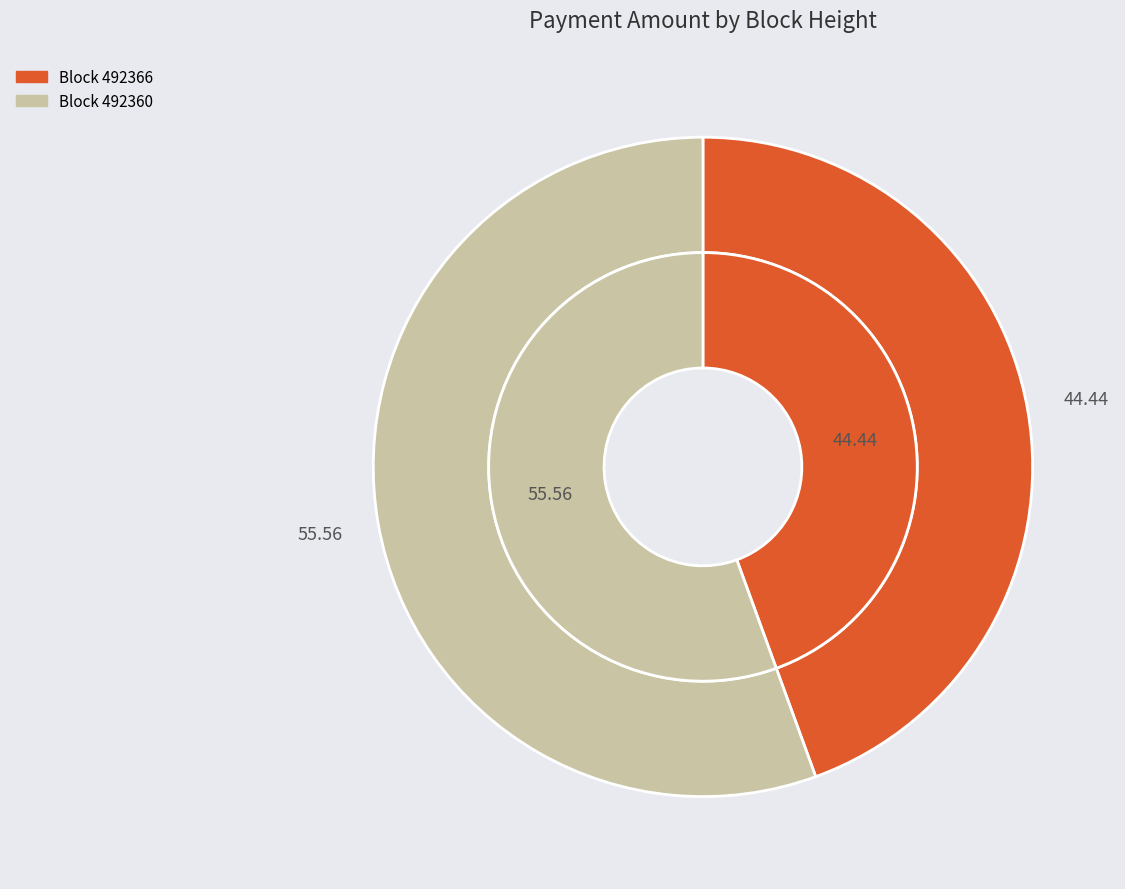

How many segments does this pie chart have?

2